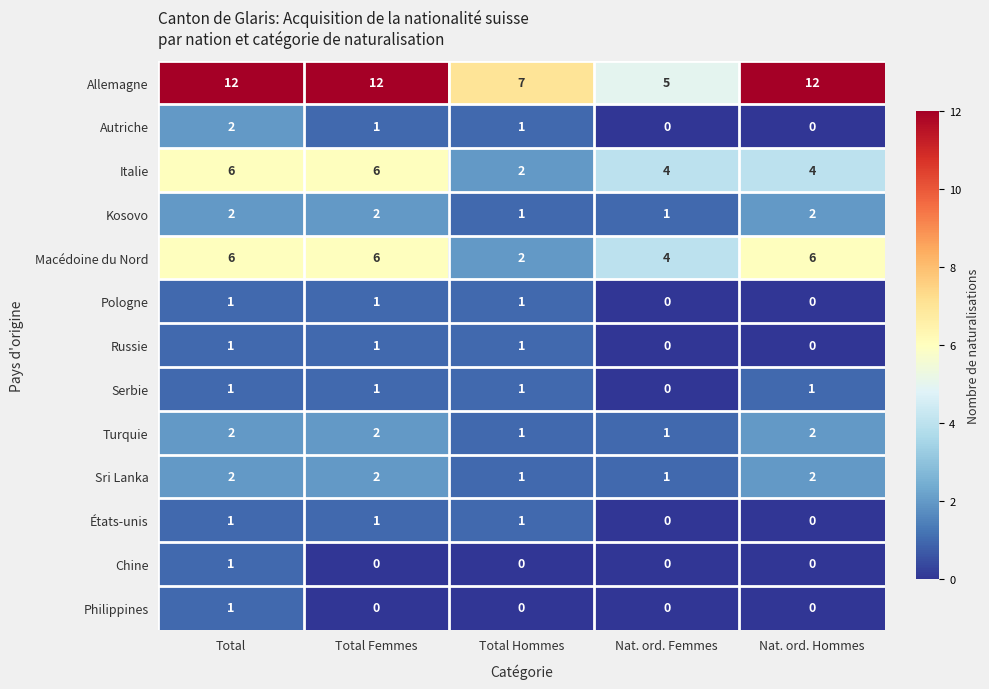

Where does the Italie series first go above 4?

Total